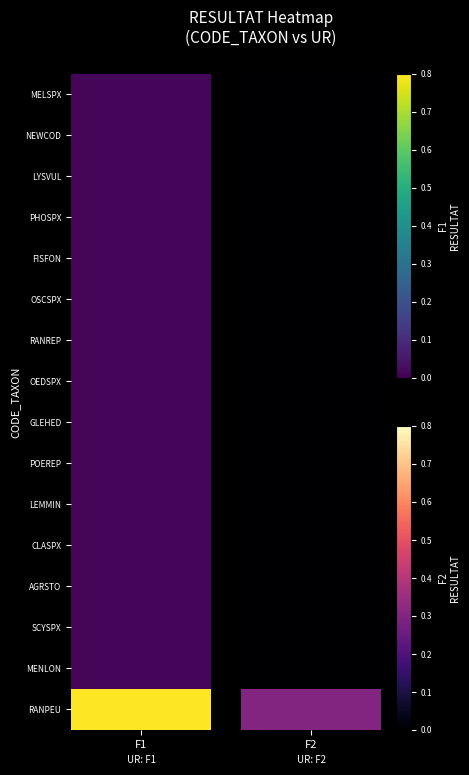

Reading left to right, extract all data points from this chart.

MELSPX: F1=0.0	F2=0.0
NEWCOD: F1=0.0	F2=0.0
LYSVUL: F1=0.0	F2=0.0
PHOSPX: F1=0.0	F2=0.0
FISFON: F1=0.0	F2=0.0
OSCSPX: F1=0.0	F2=0.0
RANREP: F1=0.0	F2=0.0
OEDSPX: F1=0.0	F2=0.0
GLEHED: F1=0.0	F2=0.0
POEREP: F1=0.0	F2=0.0
LEMMIN: F1=0.0	F2=0.0
CLASPX: F1=0.0	F2=0.0
AGRSTO: F1=0.0	F2=0.0
SCYSPX: F1=0.0	F2=0.0
MENLON: F1=0.0	F2=0.0
RANPEU: F1=0.8	F2=0.3